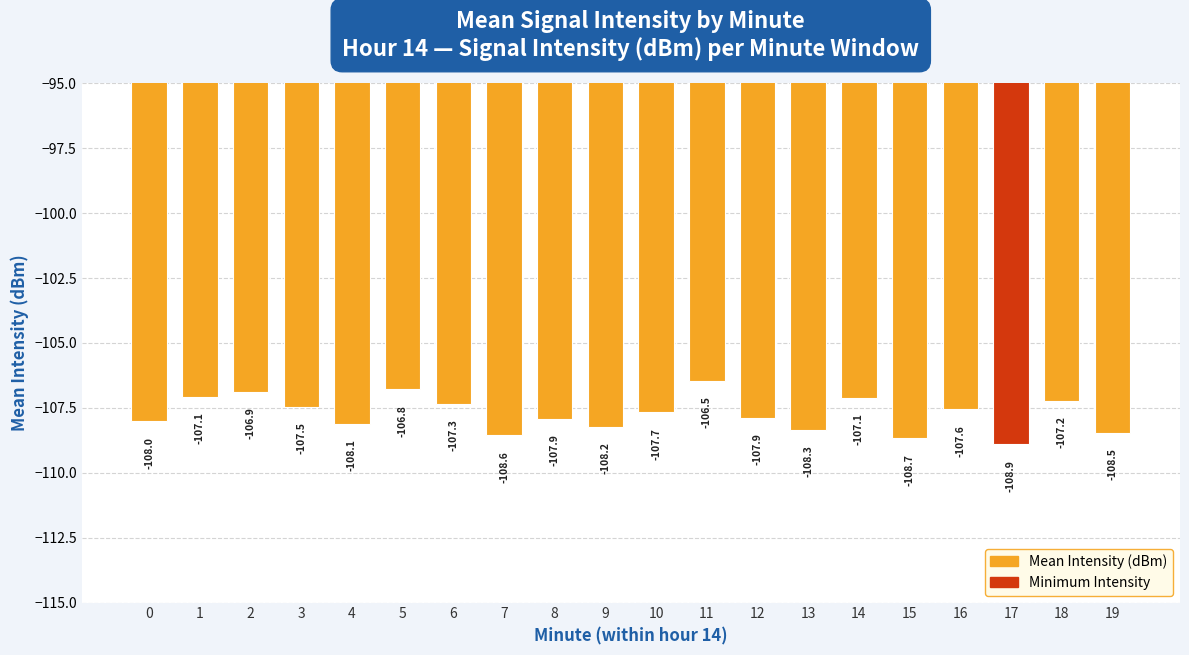

Where is the data nearest to the value -107?

1